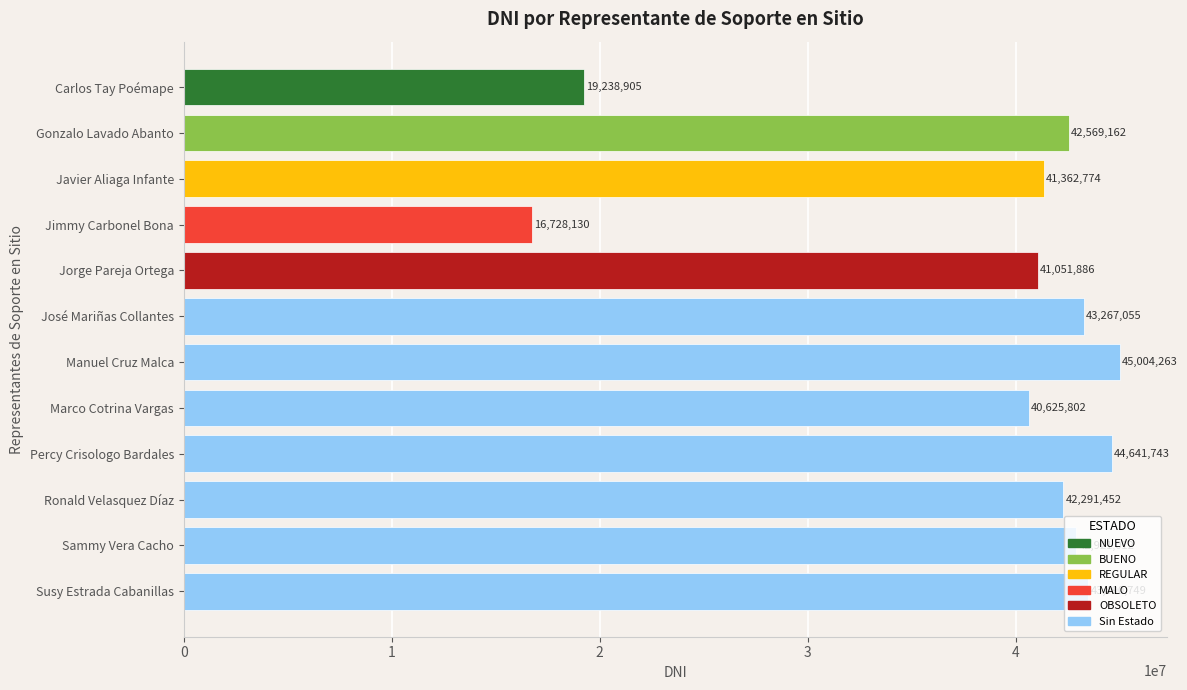

How many data points does each series have?

12